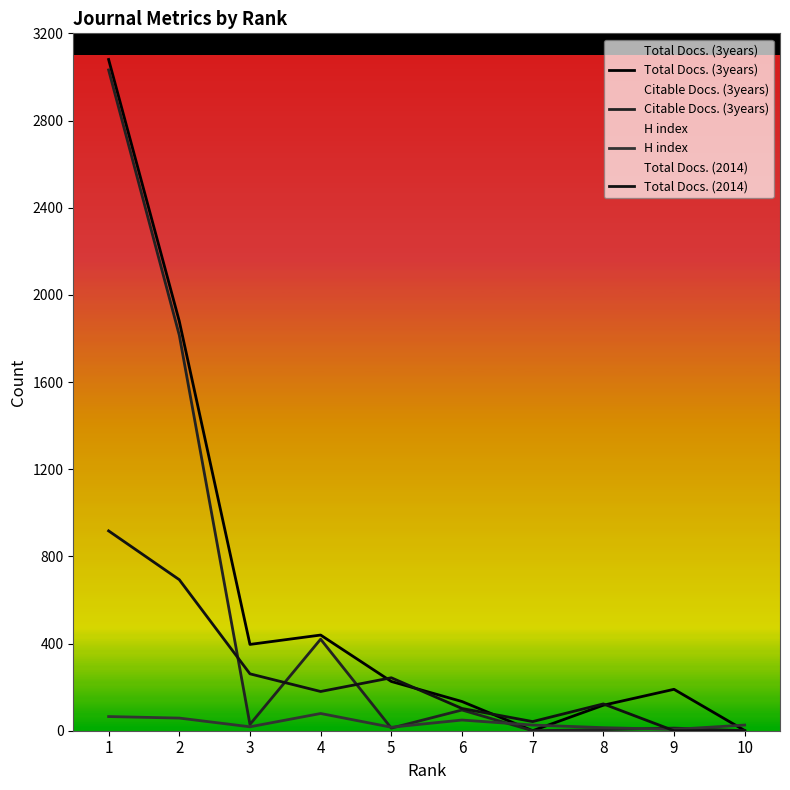

At how many categories does at least one series exceed 704?

2